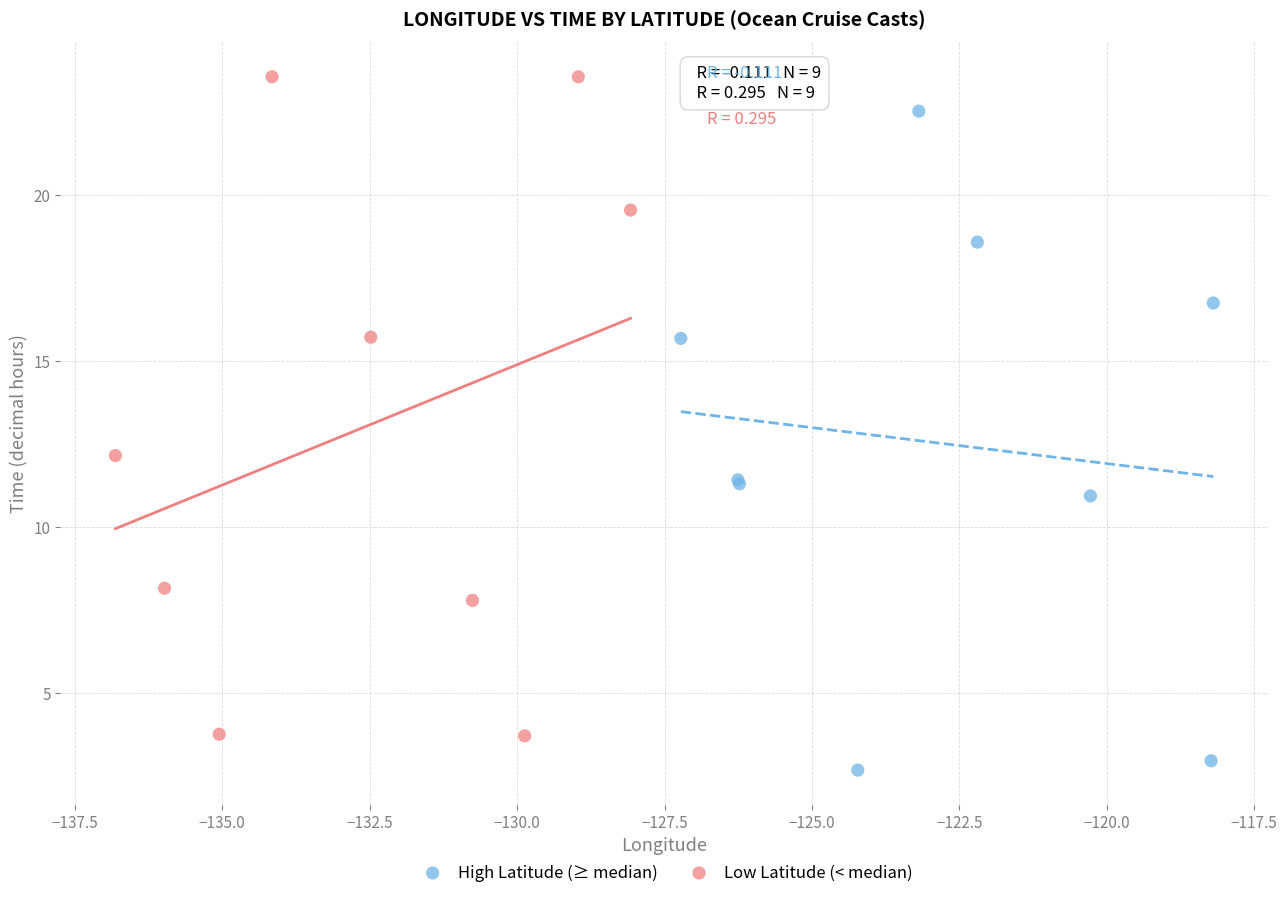

Which series reaches the maximum Y coordinate?

Low Latitude (< median)